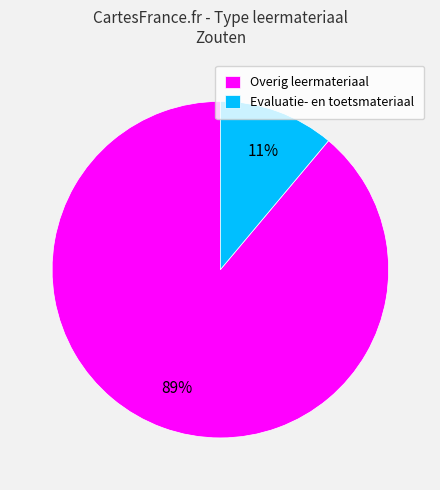

How many segments does this pie chart have?

2